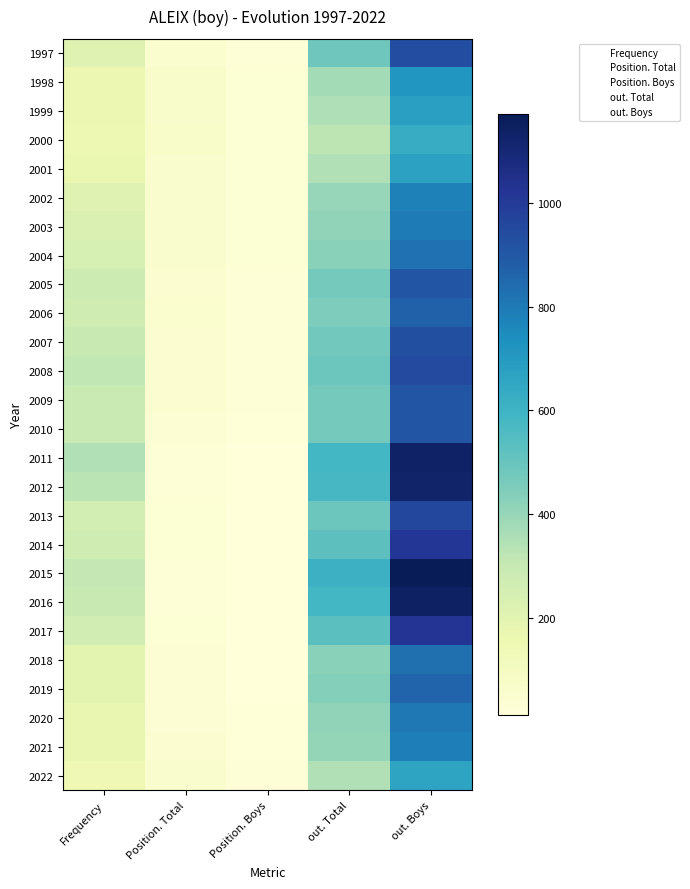

What is the maximum value shown in the chart?

1171